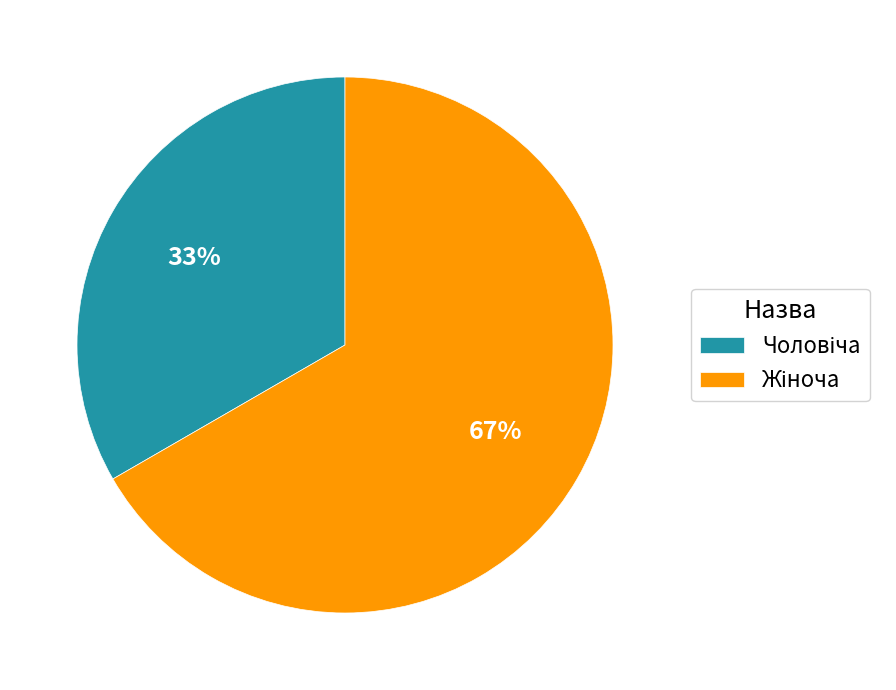

Is there a majority slice in this chart?

Yes